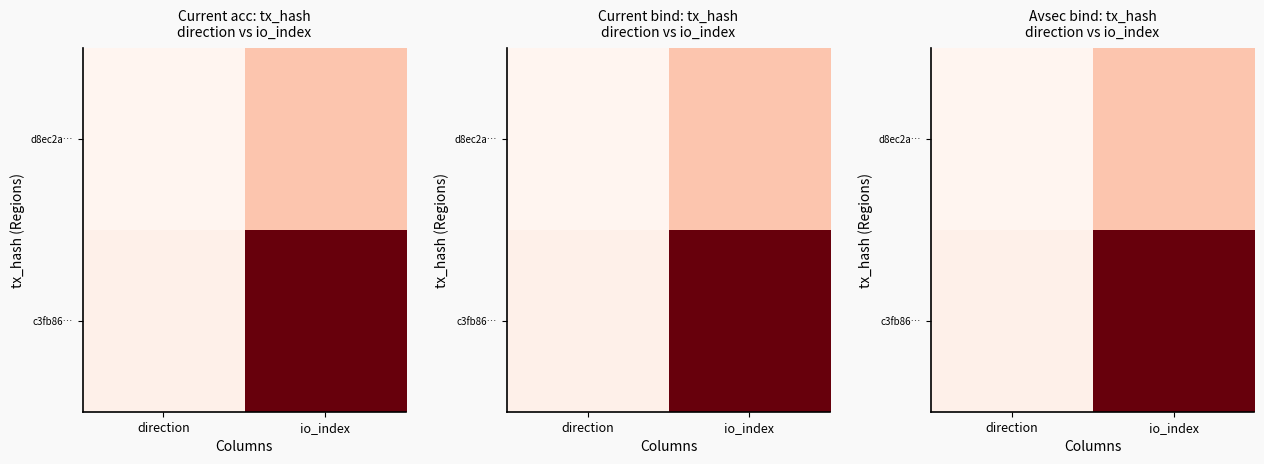

Between direction and io_index, which is larger?

io_index